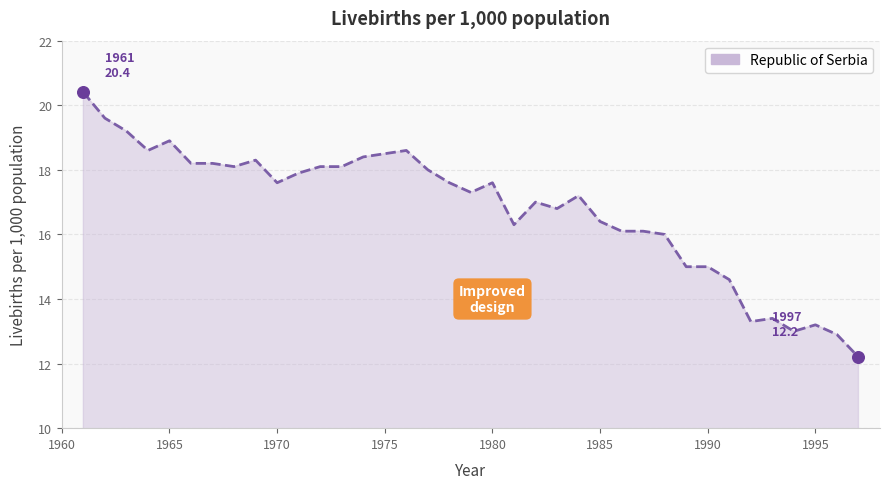

What is the difference between the maximum and minimum values?

8.2